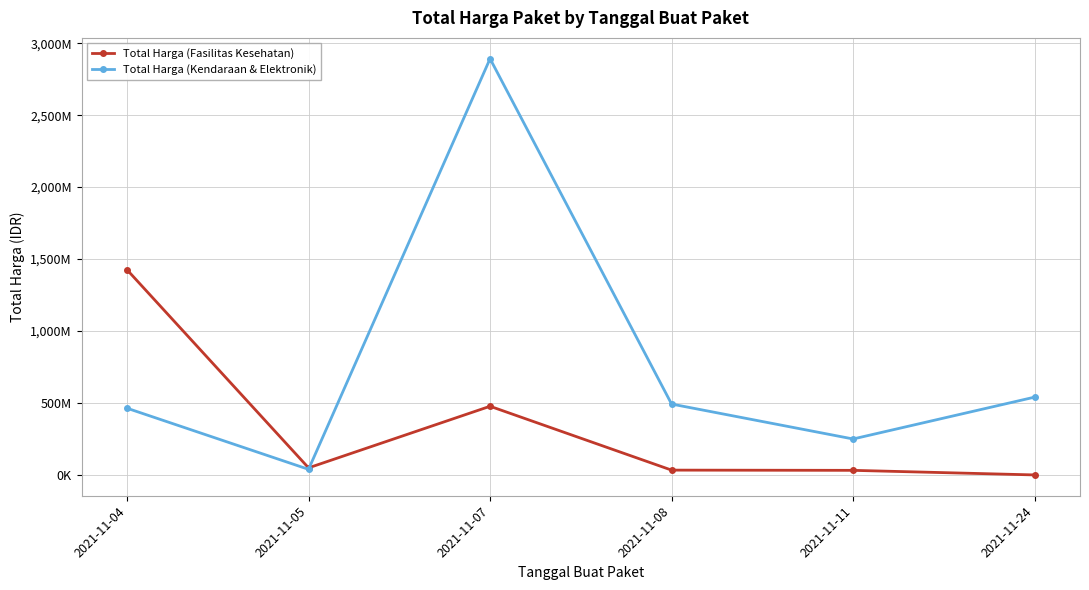

Where do Total Harga (Fasilitas Kesehatan) and Total Harga (Kendaraan & Elektronik) first cross each other?

2021-11-05 and 2021-11-07